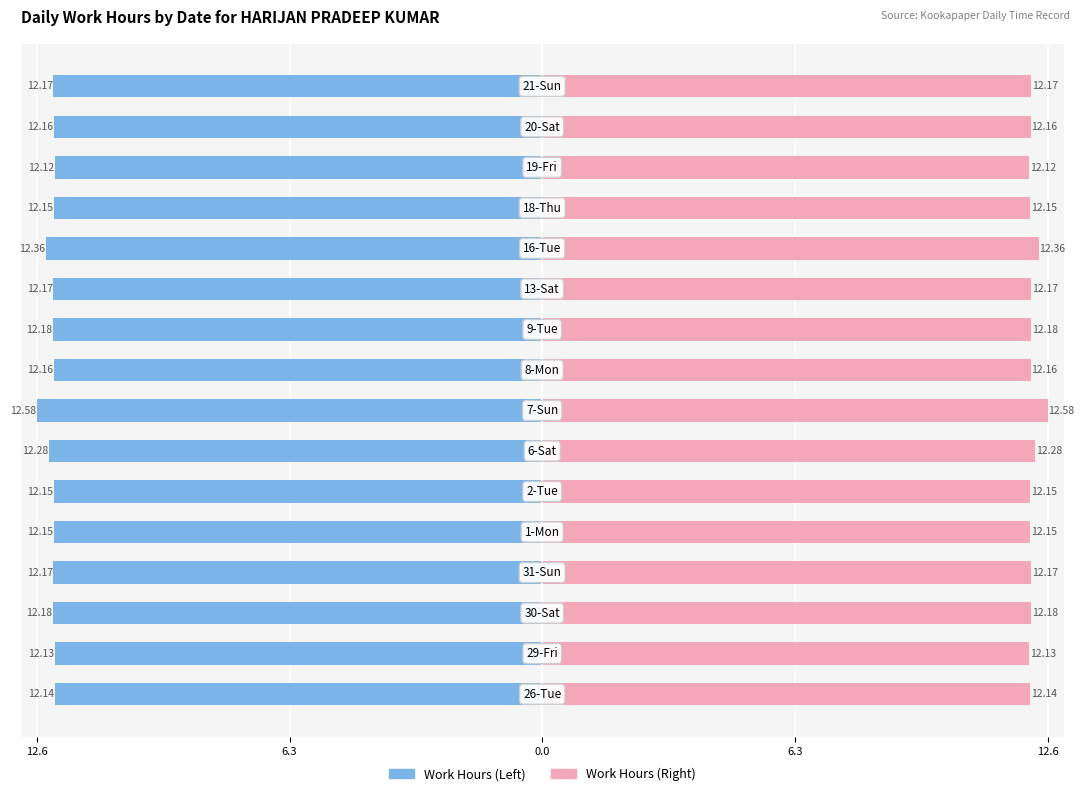

How many bars are there in each group?

2